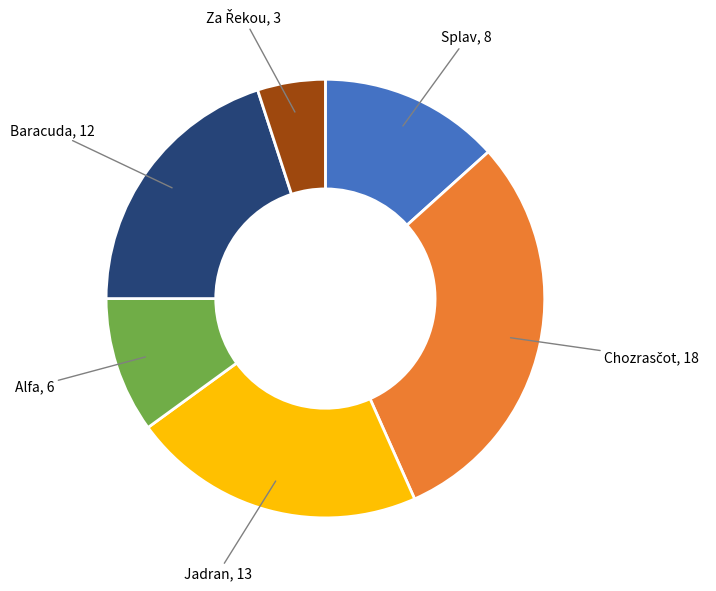

Is the sum of Baracuda and Alfa greater than half?

No